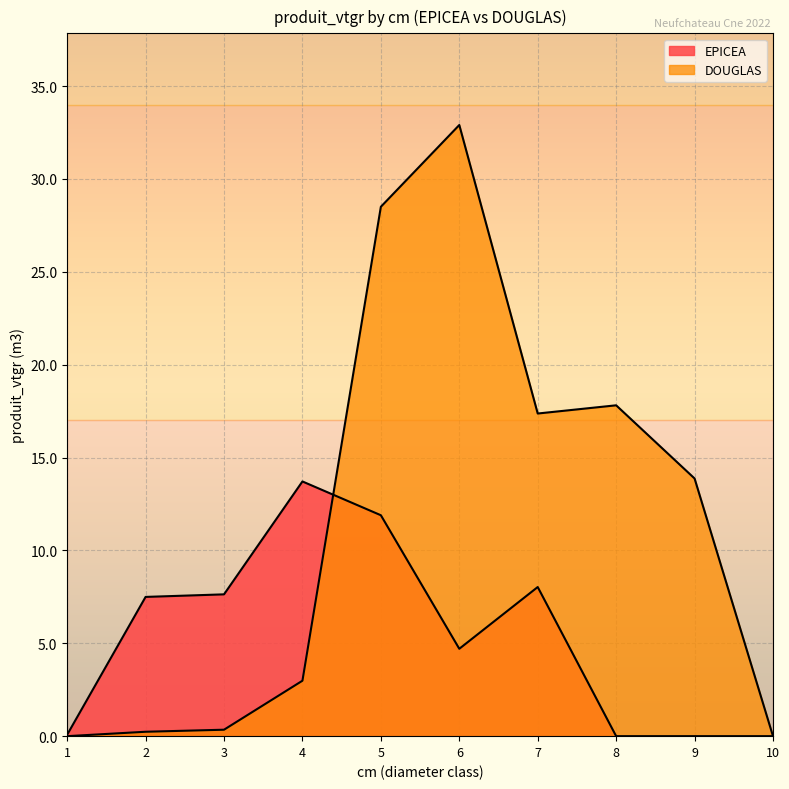

What is the difference between the EPICEA values at 5 and 10?

11.9